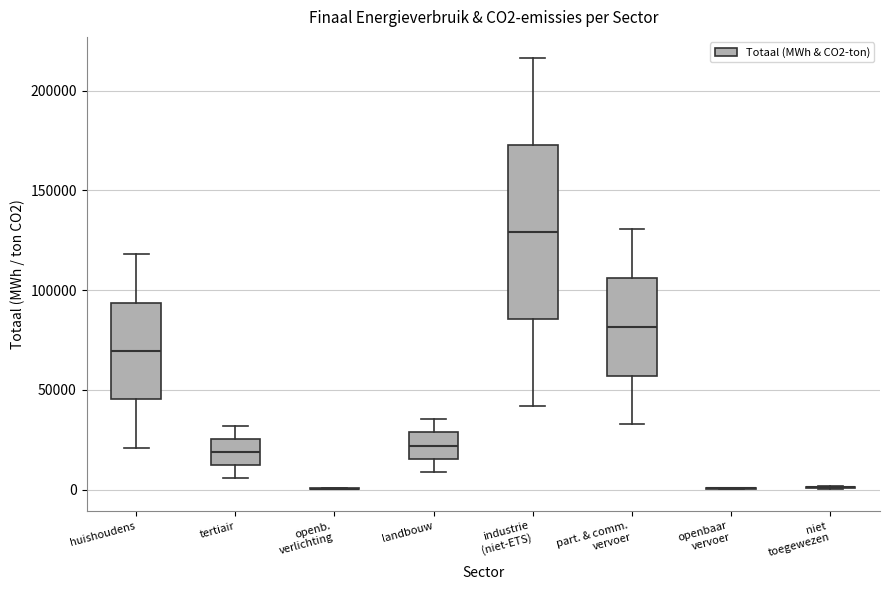

Comparing the boxes themselves (not the whiskers), which one is the tallest?

industrie (niet-ETS)